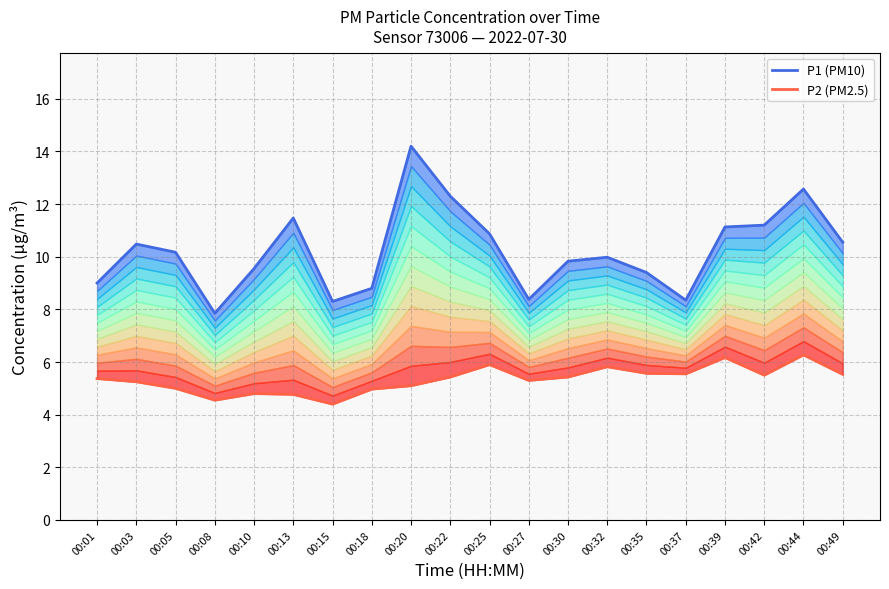

How many categories are shown in the chart?

20